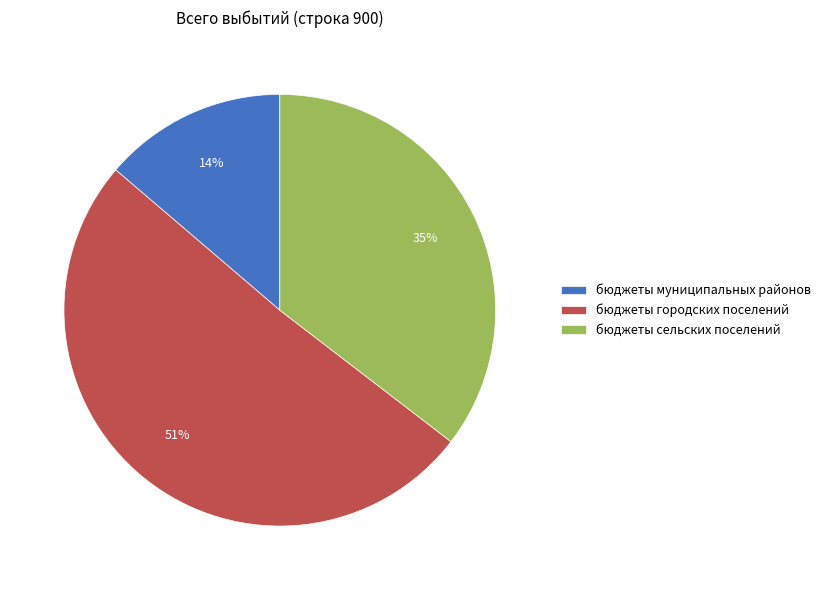

How many segments does this pie chart have?

3